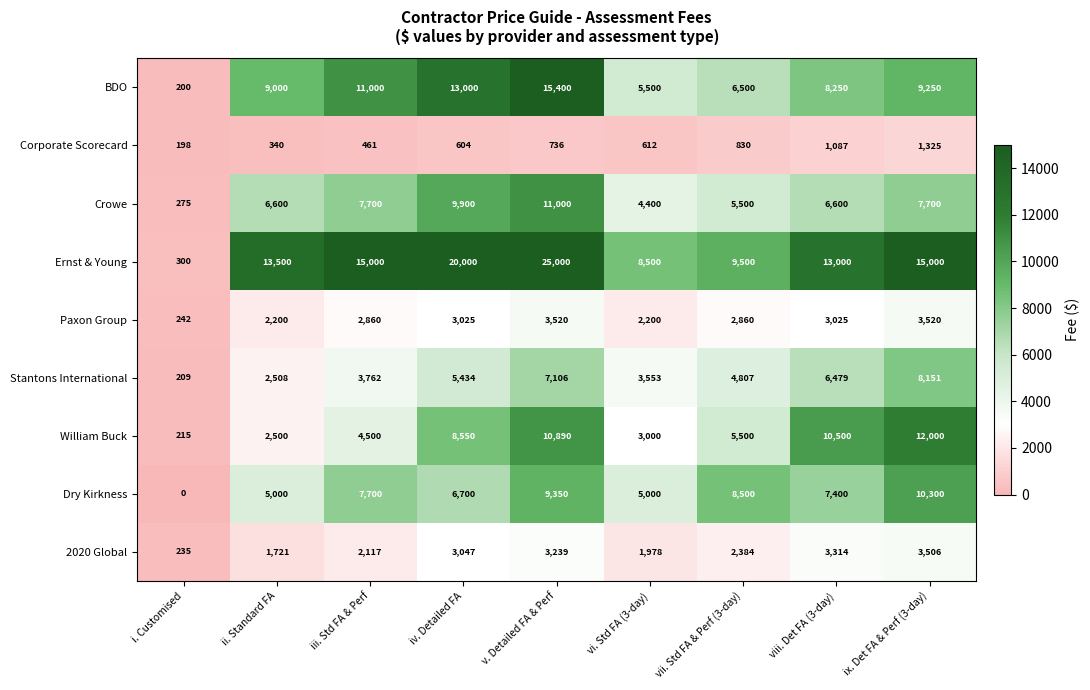

Which series has the largest range (max minus min)?

Ernst & Young